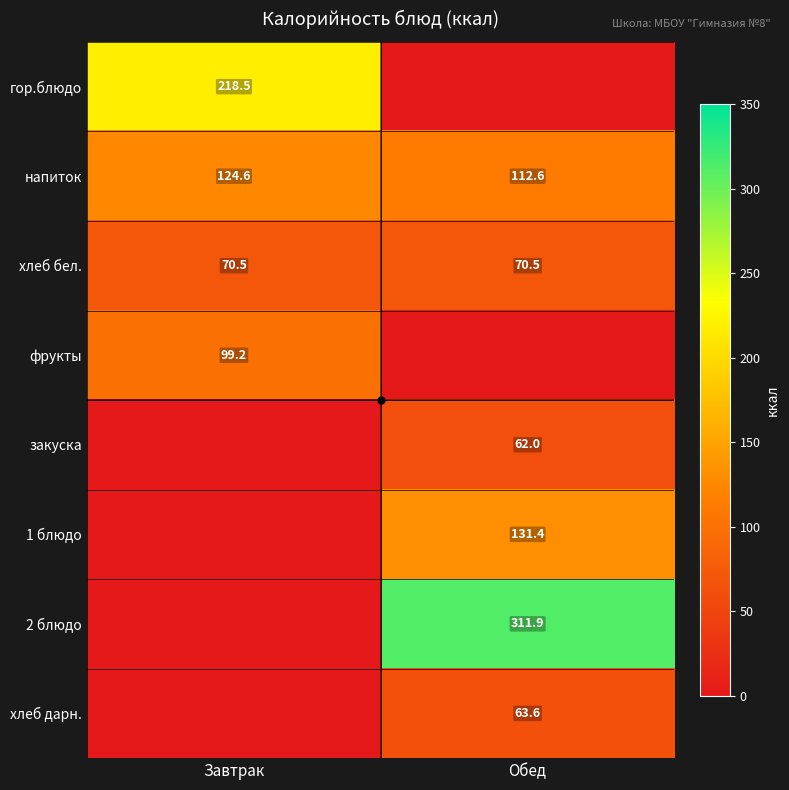

At how many categories does at least one series exceed 205?

2